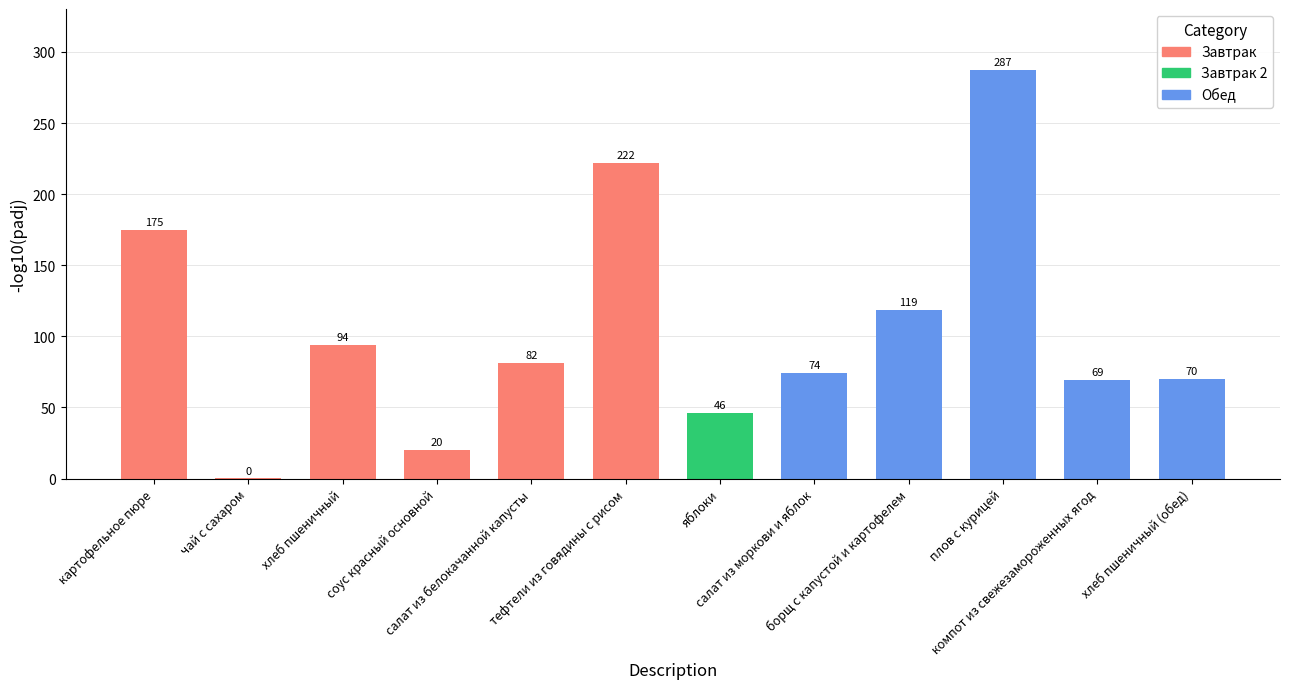

Are the bars horizontal?

No